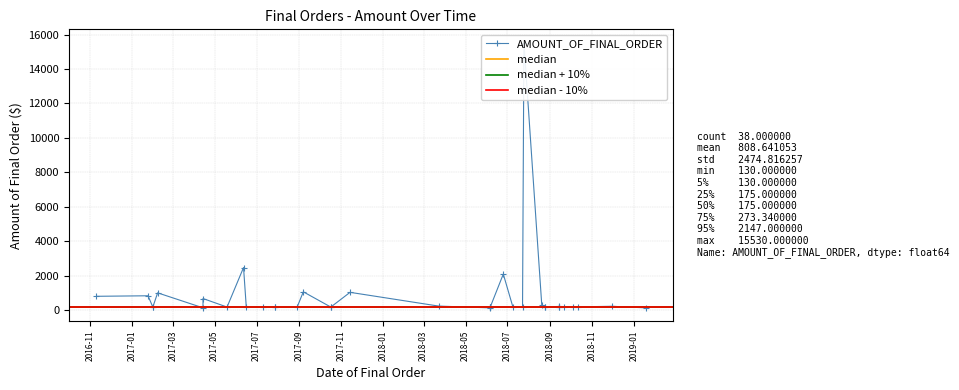

List the labels in order of value, largest first.

0, 18, 1, 10, 25, 20, 7, 19, 33, 17, 37, 12, 27, 3, 4, 30, 32, 35, 5, 6, 8, 9, 11, 13, 14, 15, 16, 23, 24, 26, 28, 29, 31, 34, 36, 2, 21, 22